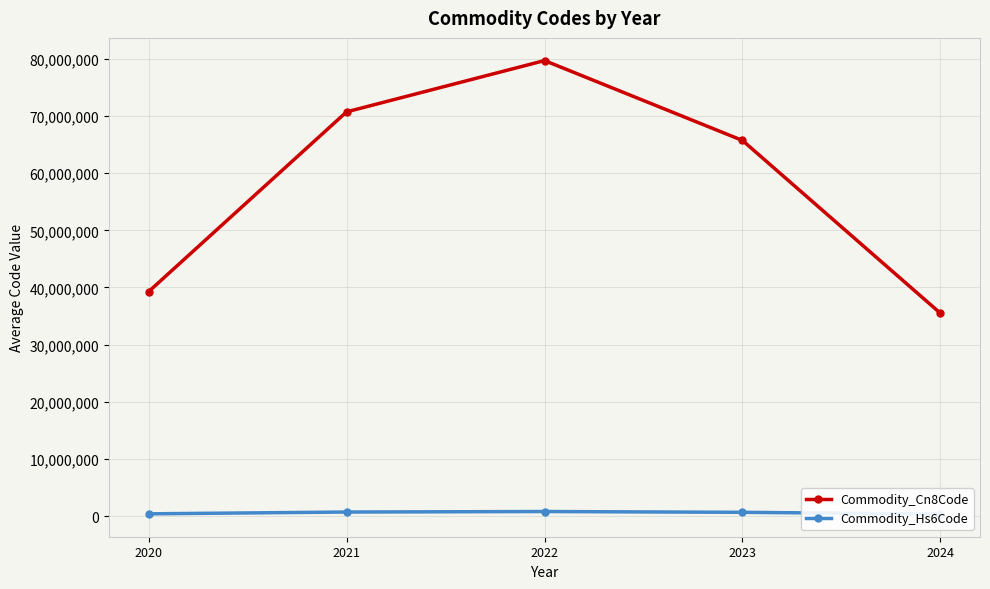

The value of Commodity_Hs6Code at 2020 is 568622.8. True or false?

False